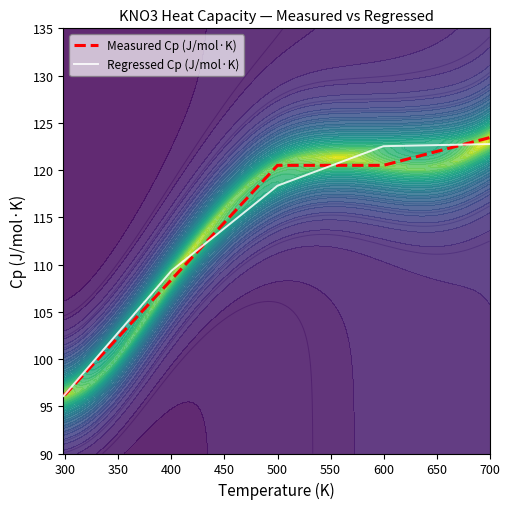

Is it true that Measured Cp (J/mol·K) equals 96.3 at 300?

True